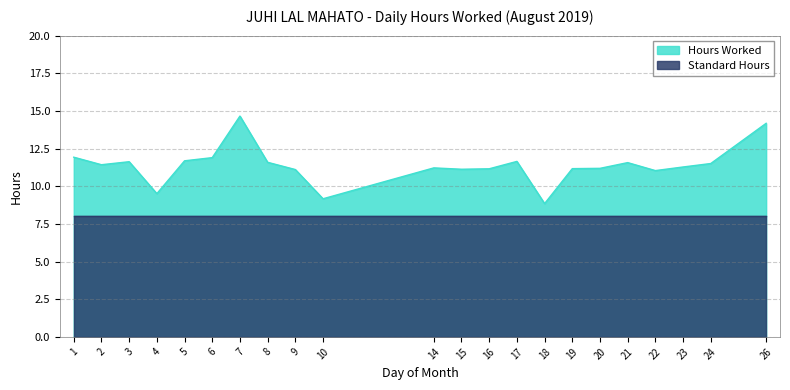

How many series are shown in this chart?

2